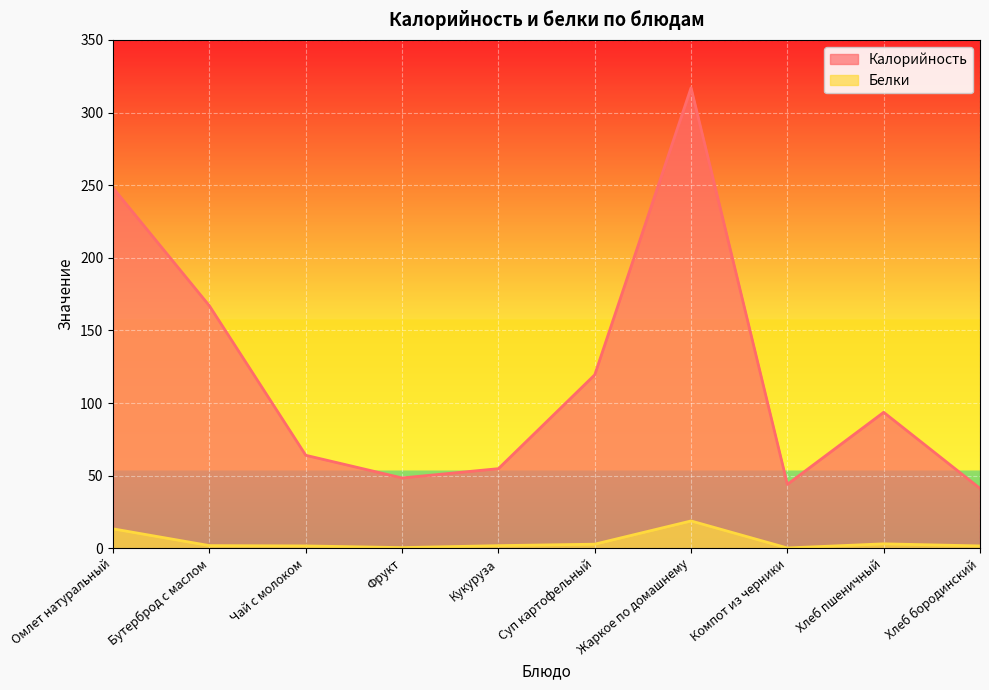

How many lines are shown in the chart?

2